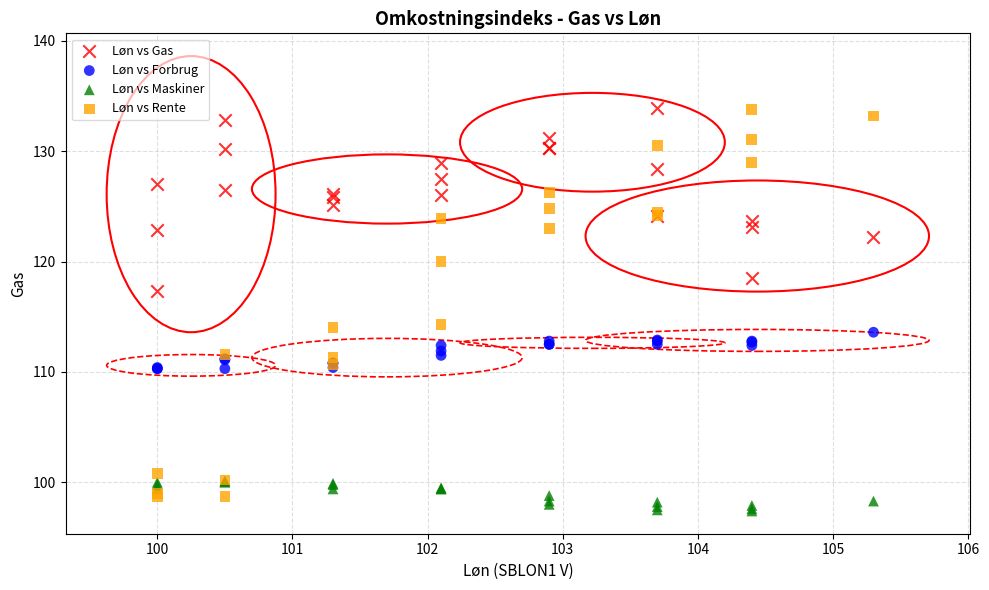

What are all the series names shown in the legend?

Løn vs Gas, Løn vs Forbrug, Løn vs Maskiner, Løn vs Rente